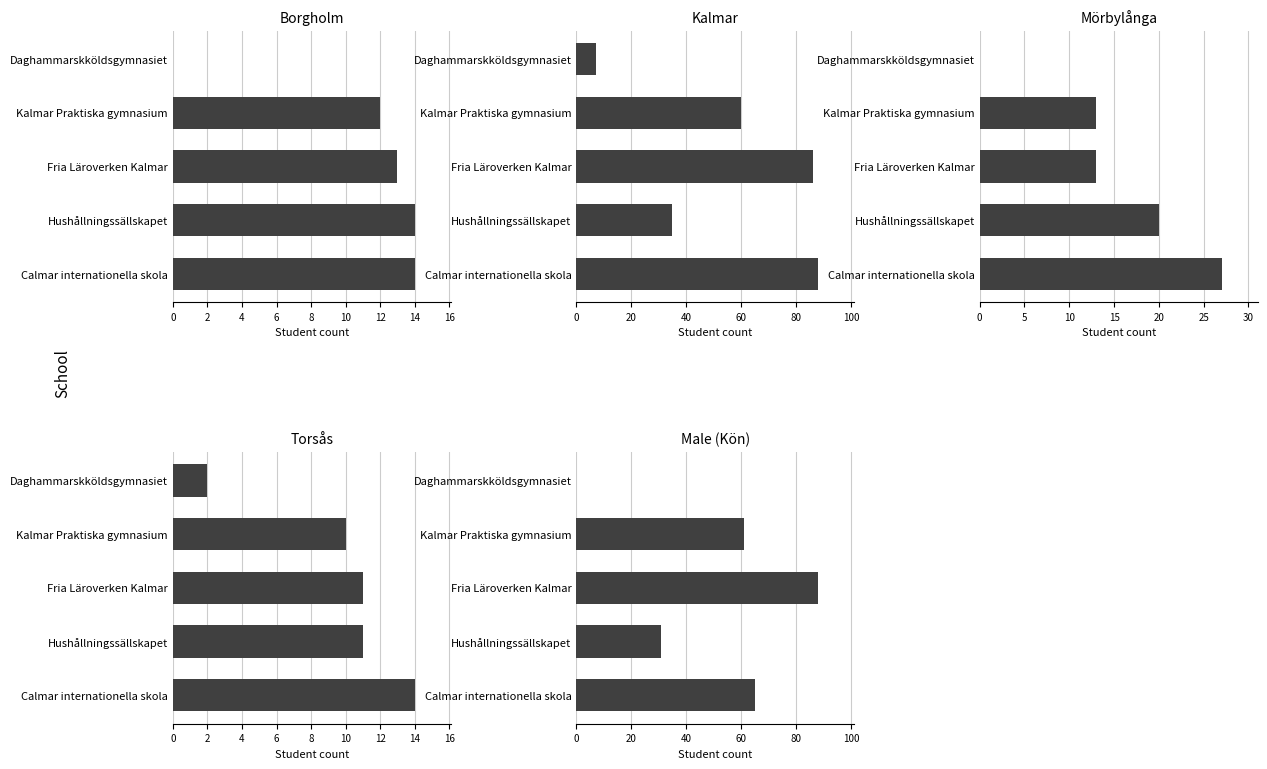

What are all the series names shown in the legend?

Borgholm, Kalmar, Mörbylånga, Torsås, Male